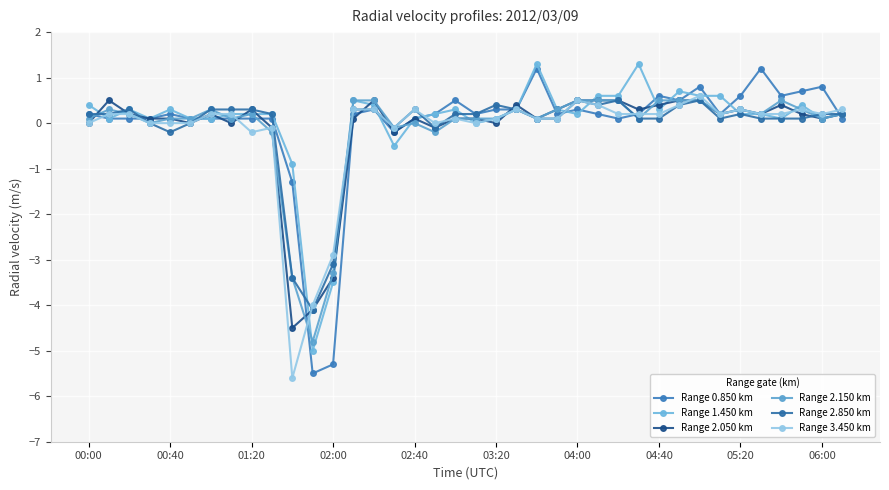

How many lines are shown in the chart?

6